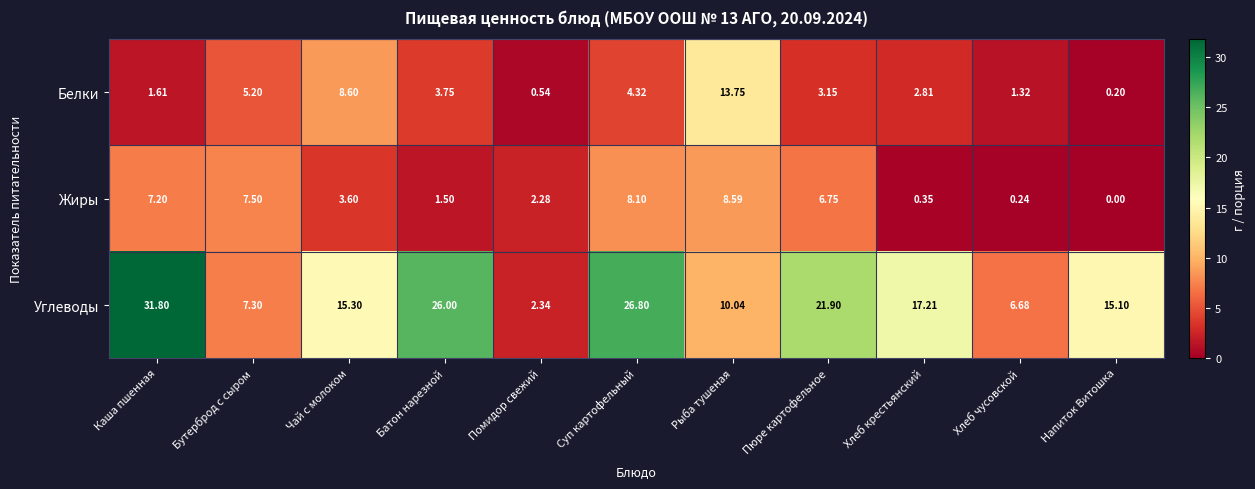

Is the value of Углеводы at Бутерброд с сыром greater than the value of Белки at Напиток Витошка?

Yes